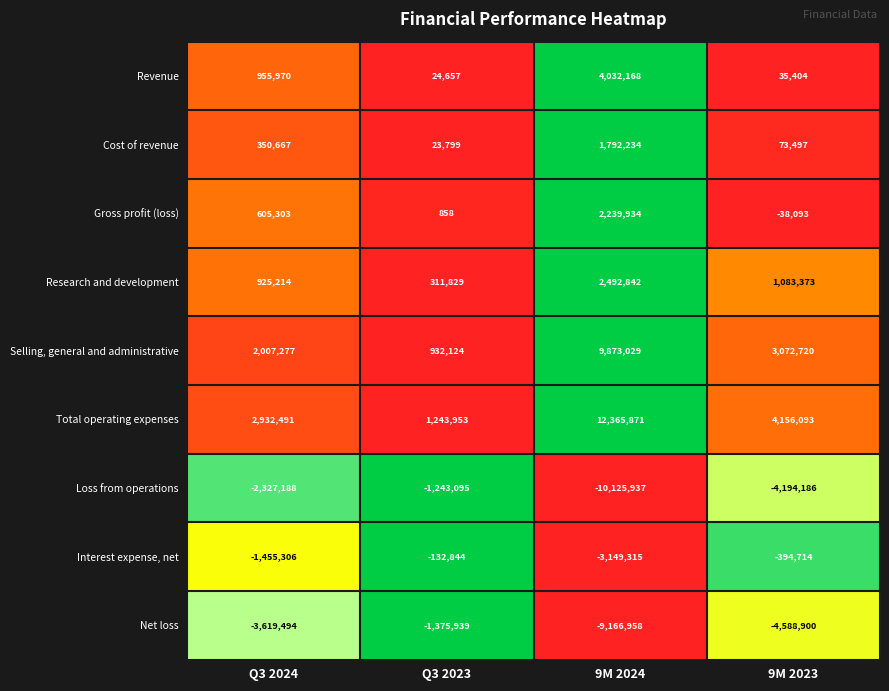

At which category is the sum across all series the highest?

9M 2024